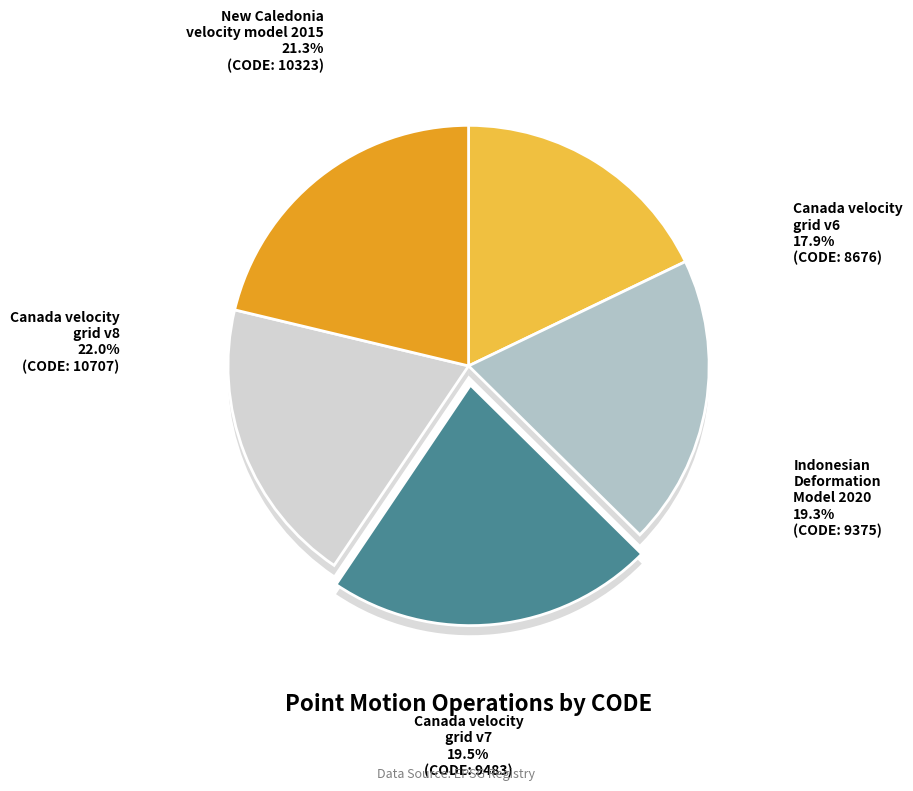

Which slice is the smallest?

Canada velocity grid v6